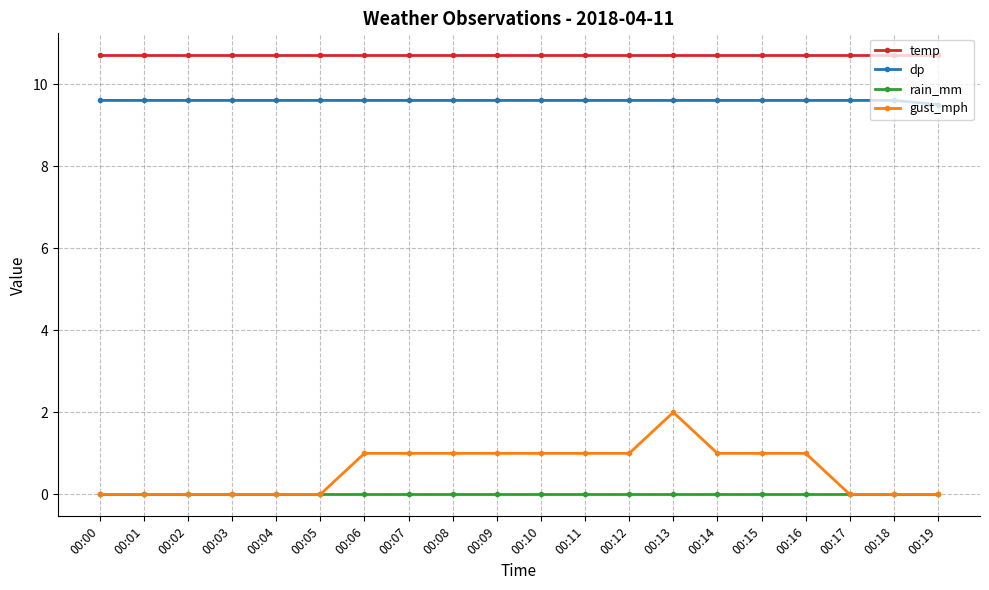

What is the greatest value displayed?

10.7